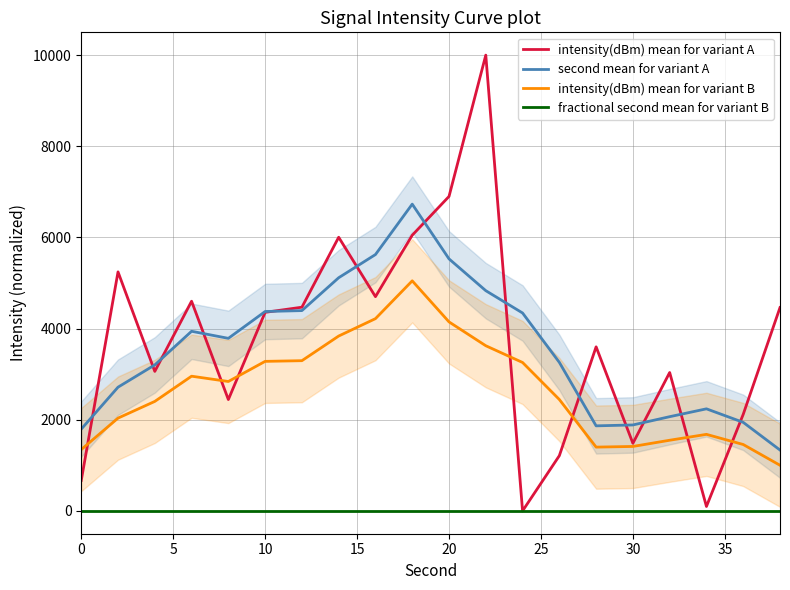

What is the difference between the second highest and minimum values in the second mean for variant A series?

4288.9